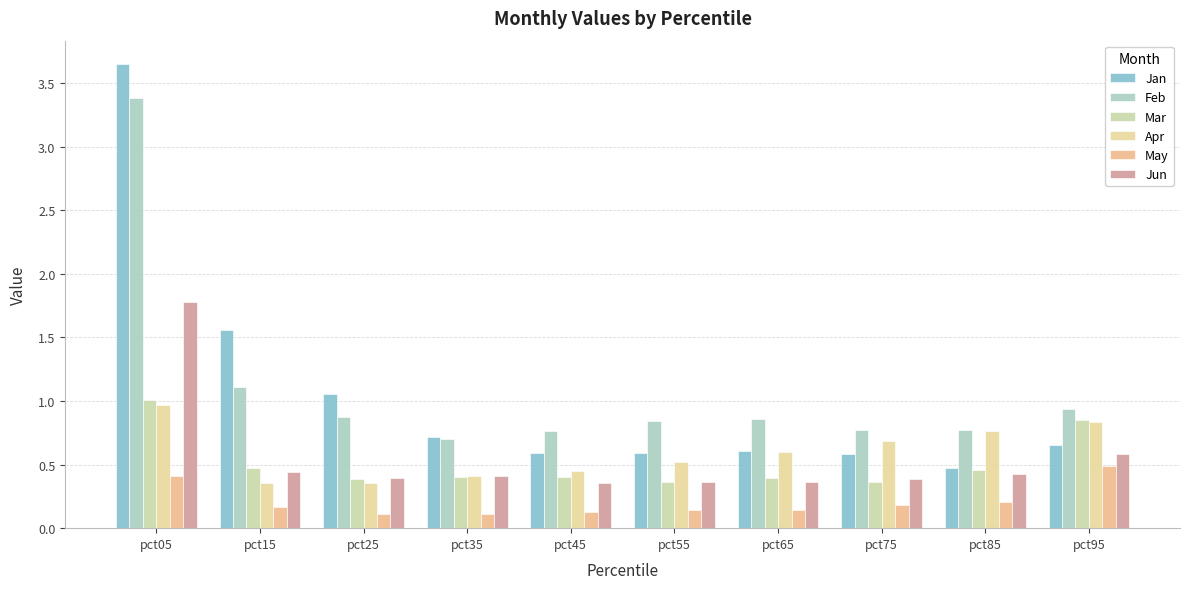

How many groups of bars are there?

10